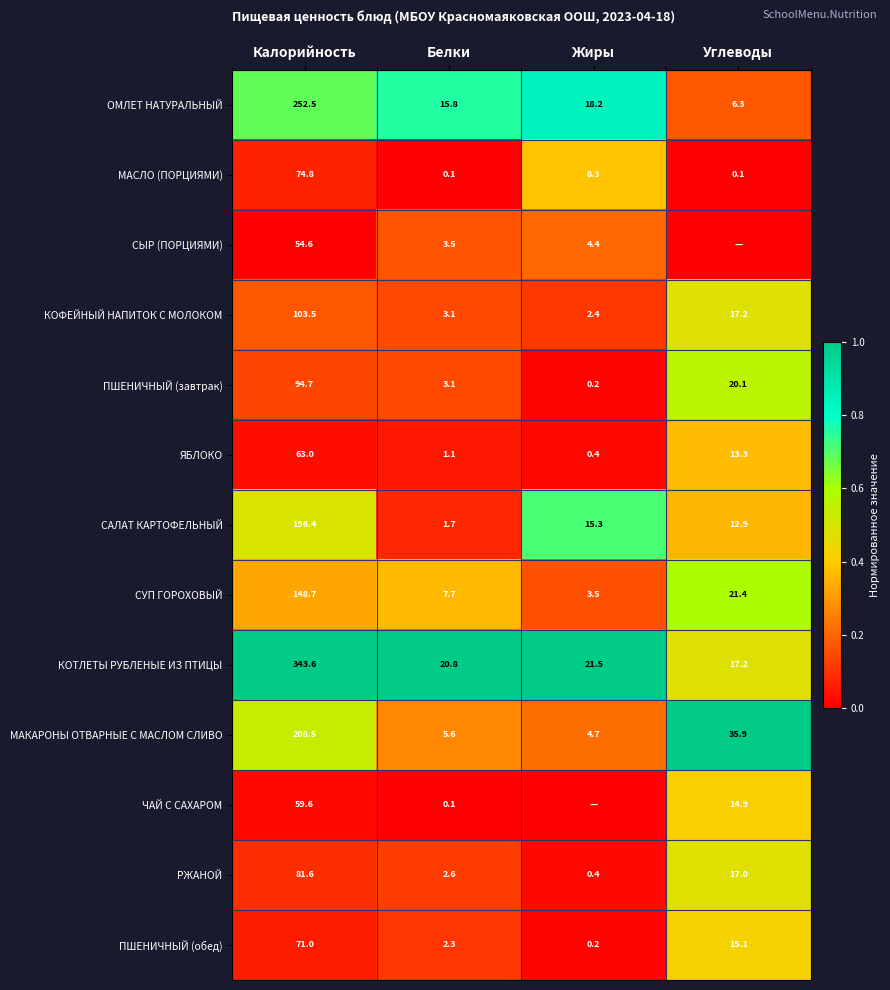

Is the value of ПШЕНИЧНЫЙ (завтрак) at Жиры greater than the value of ЧАЙ С САХАРОМ at Белки?

Yes